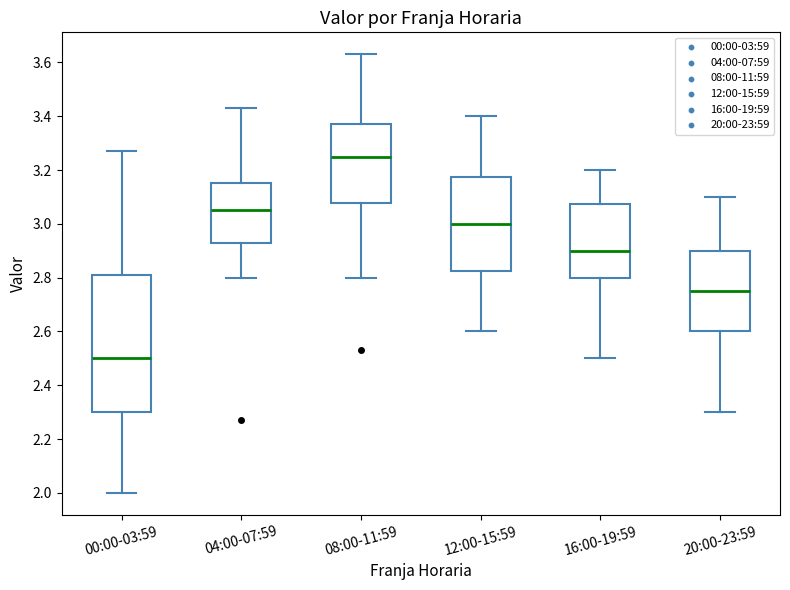

Where does the median line of the box for 08:00-11:59 sit on the y-axis? The values are not printed on the chart, so give them approximately, as read against the axis.

3.26